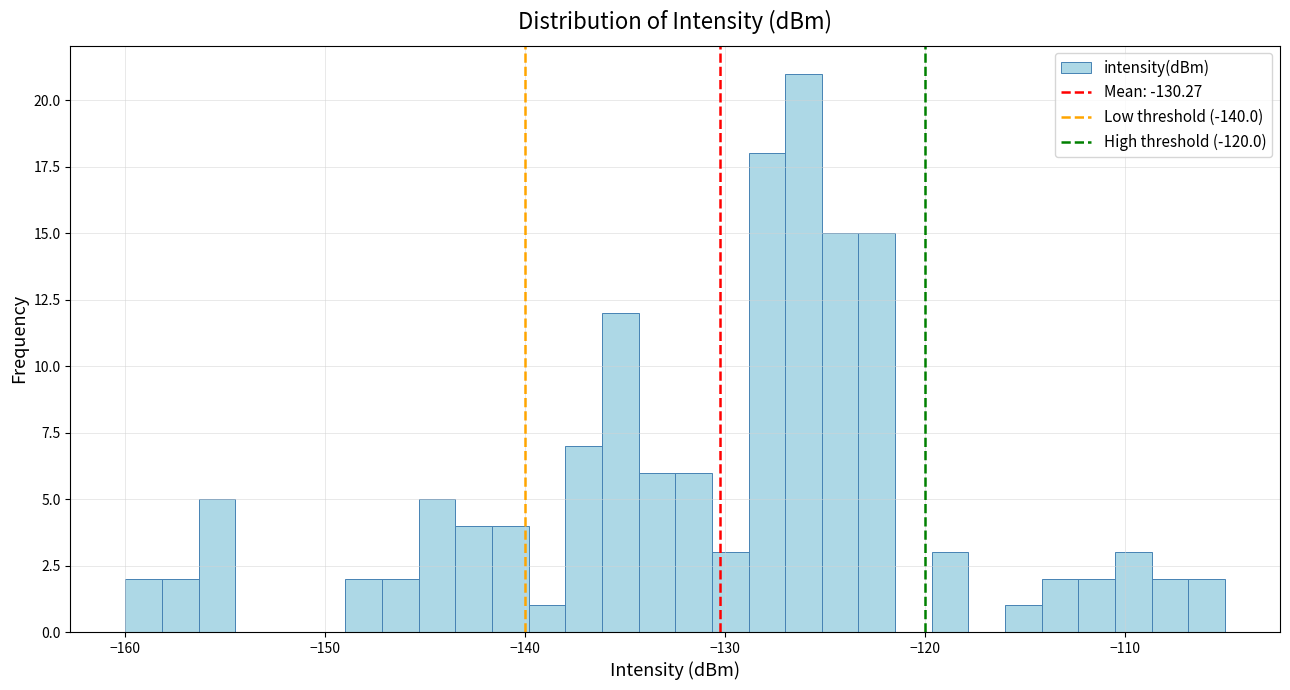

Read against the x-axis, roughly where is the centre of the tallest bar?

-126